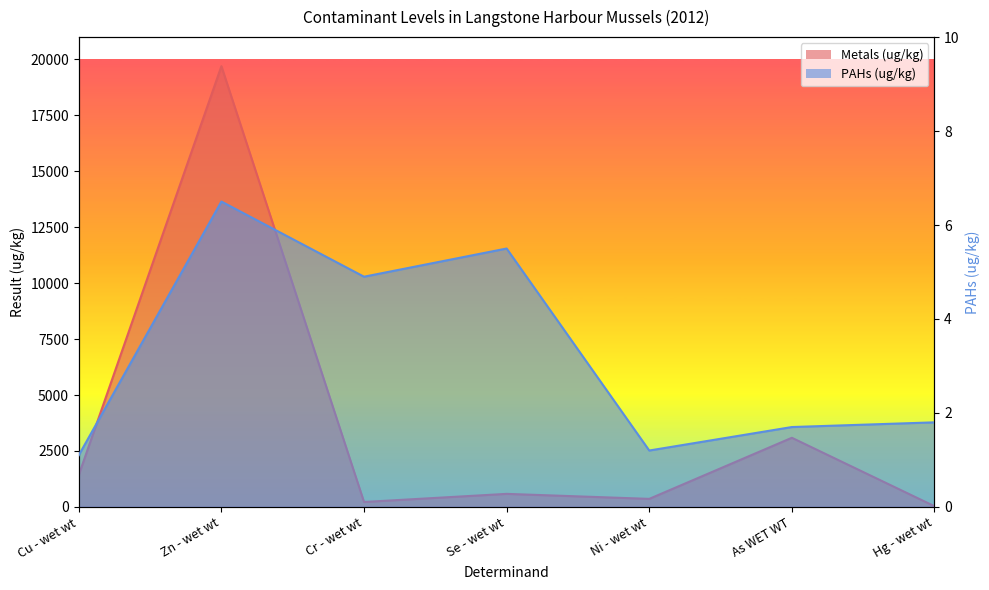

What is the highest value of the PAHs (ug/kg) series?

6.5